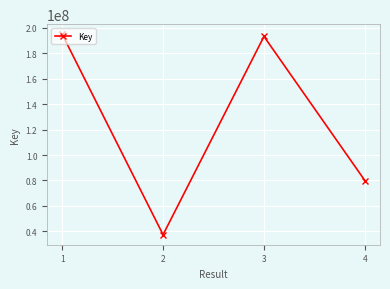

Between 4 and 3, which is larger?

3